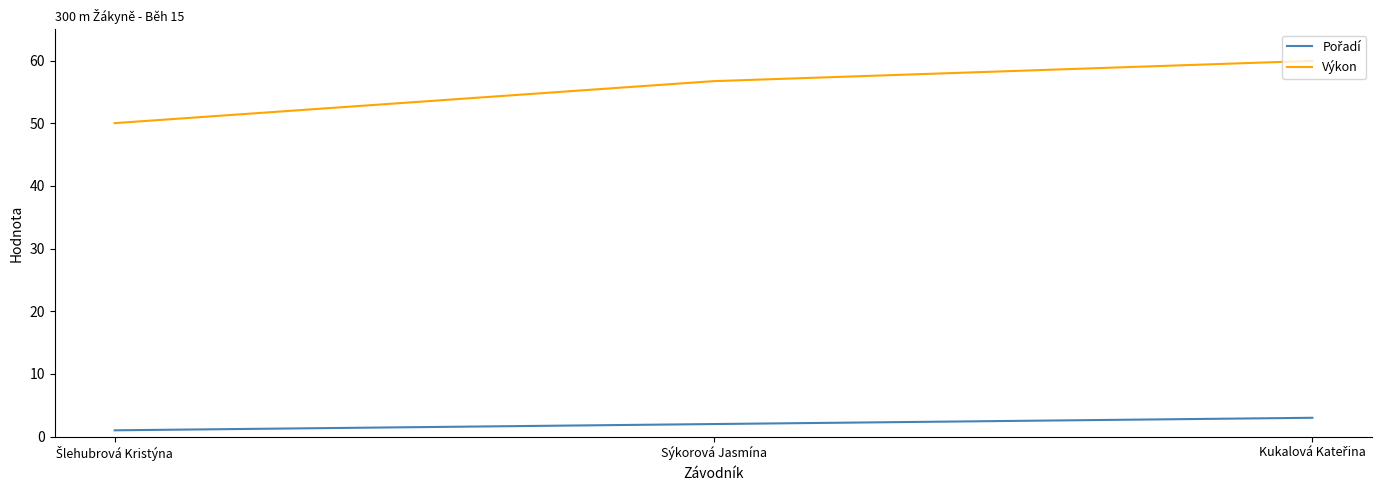

True or false: Výkon has a value of 56.7 at Sýkorová Jasmína.

True